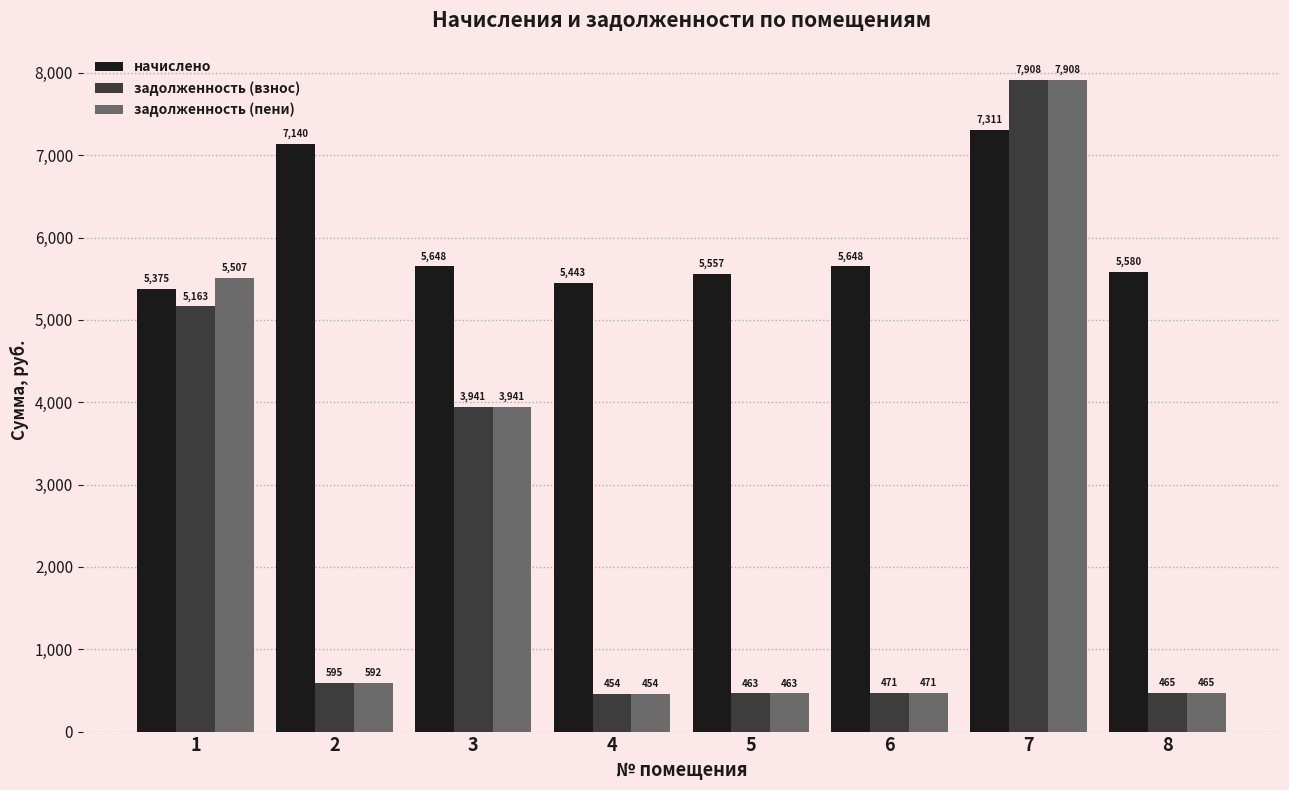

What is the value of the задолженность (взнос) bar at the 4th from the left?

453.6